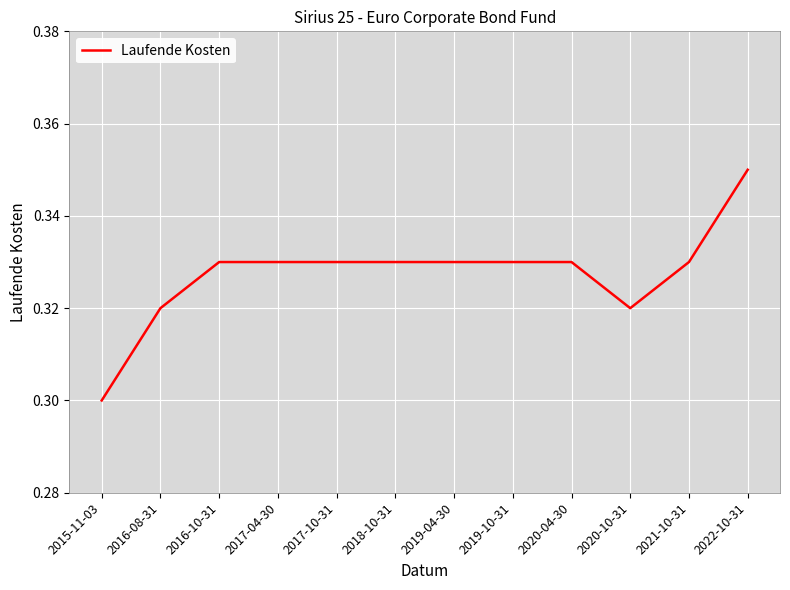

Is it true that the value at 2020-10-31 is 0.1?

False